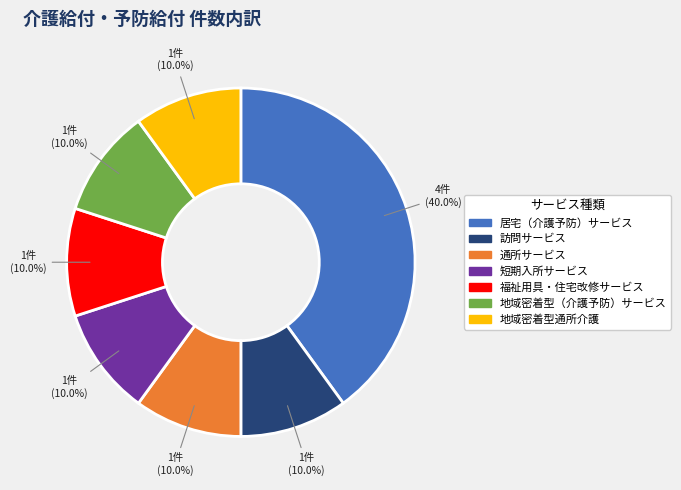

What percentage do 地域密着型（介護予防）サービス and 福祉用具・住宅改修サービス together represent?

20.0%